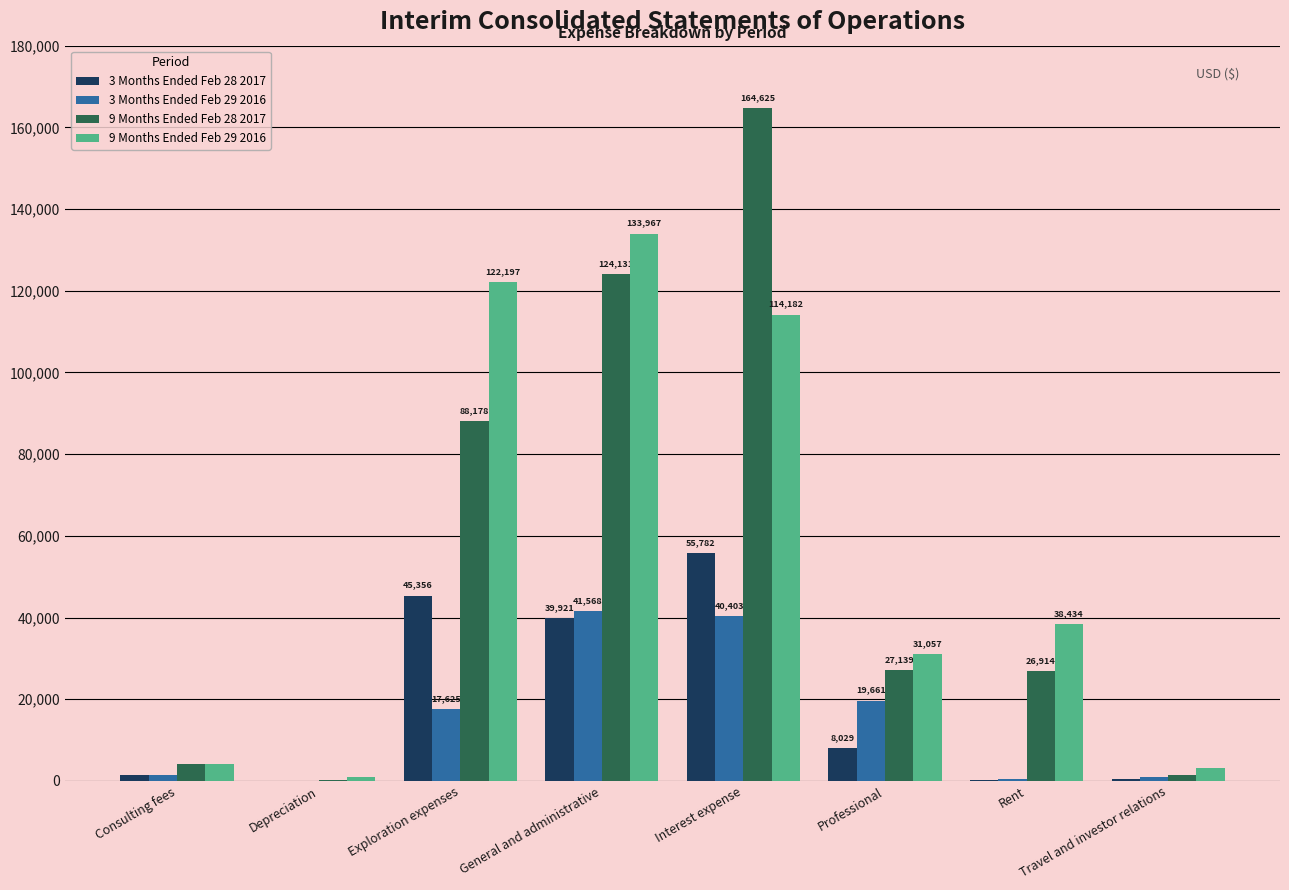

Is it true that 3 Months Ended Feb 28 2017 equals 8029 at Professional?

True